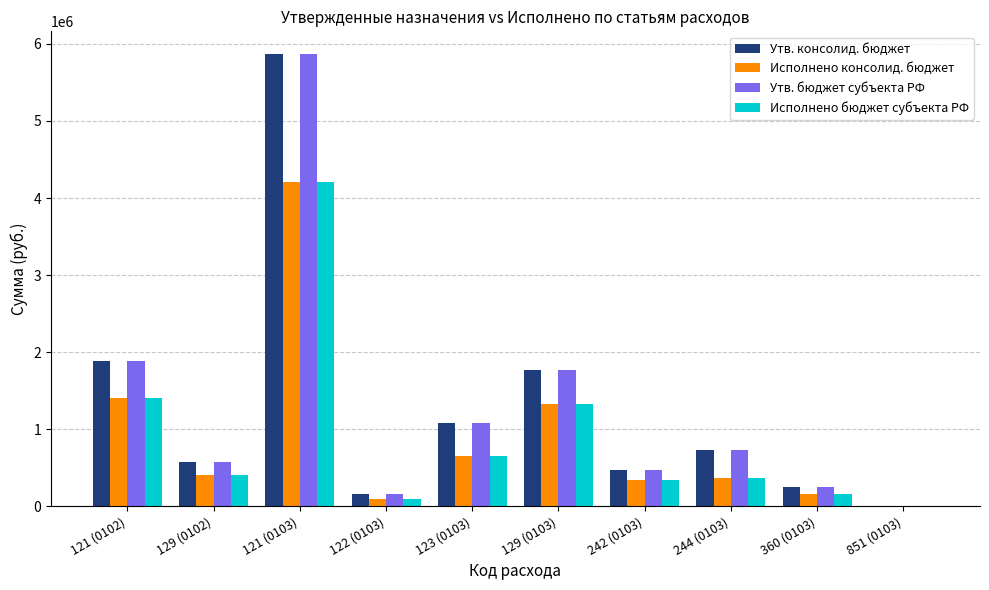

What is the maximum value for Исполнено бюджет субъекта РФ?

4207275.1